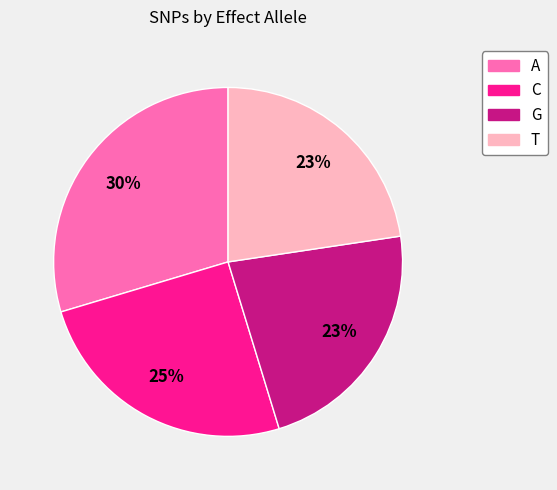

To the nearest percent, what portion does T represent?

23%